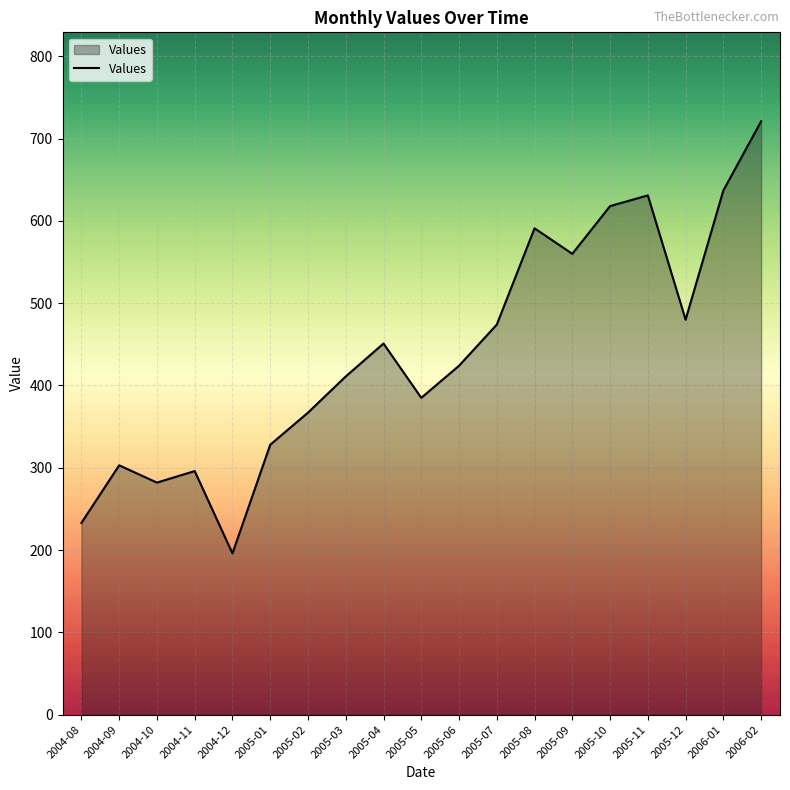

Which category has the highest value across all series?

2006-02